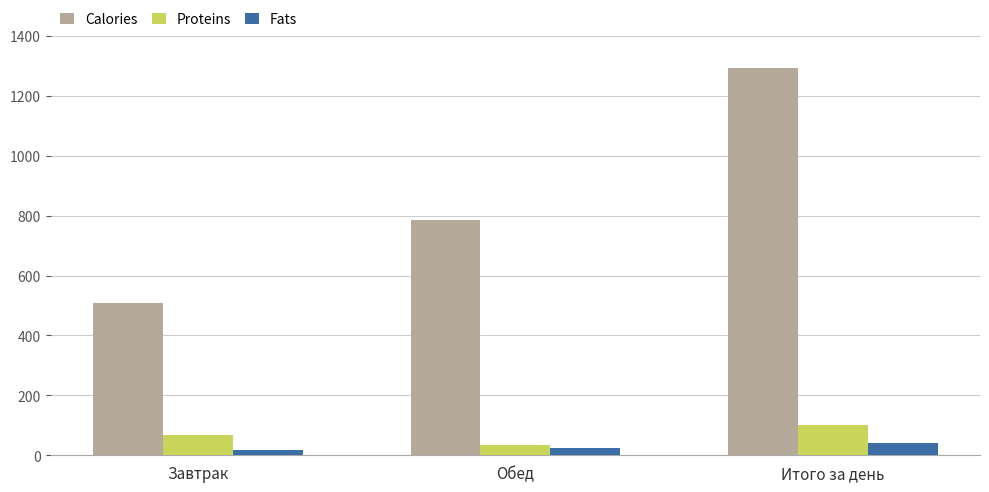

Rank the series by their maximum value, from highest to lowest.

Calories, Proteins, Fats